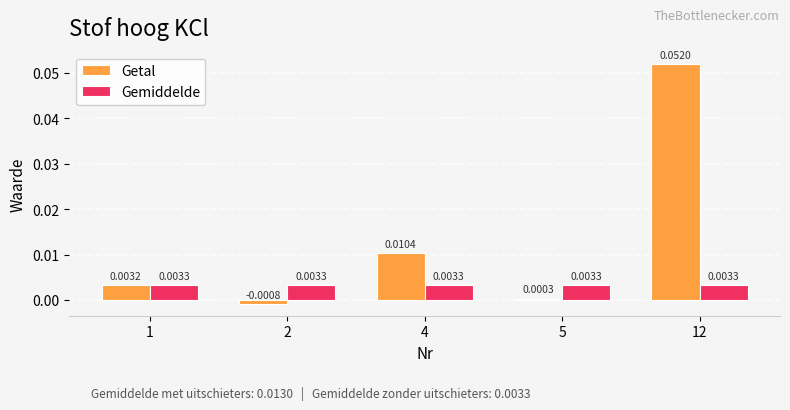

List the series in order of their peak value, highest first.

Getal, Gemiddelde